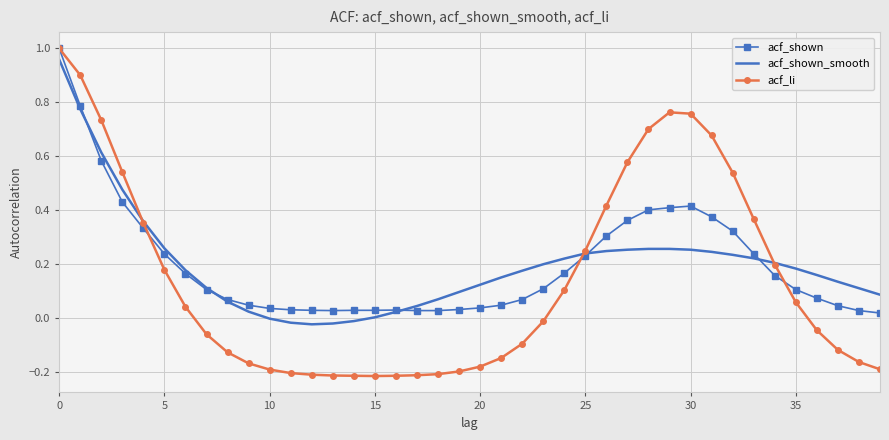

Which series has the widest spread of values?

acf_li